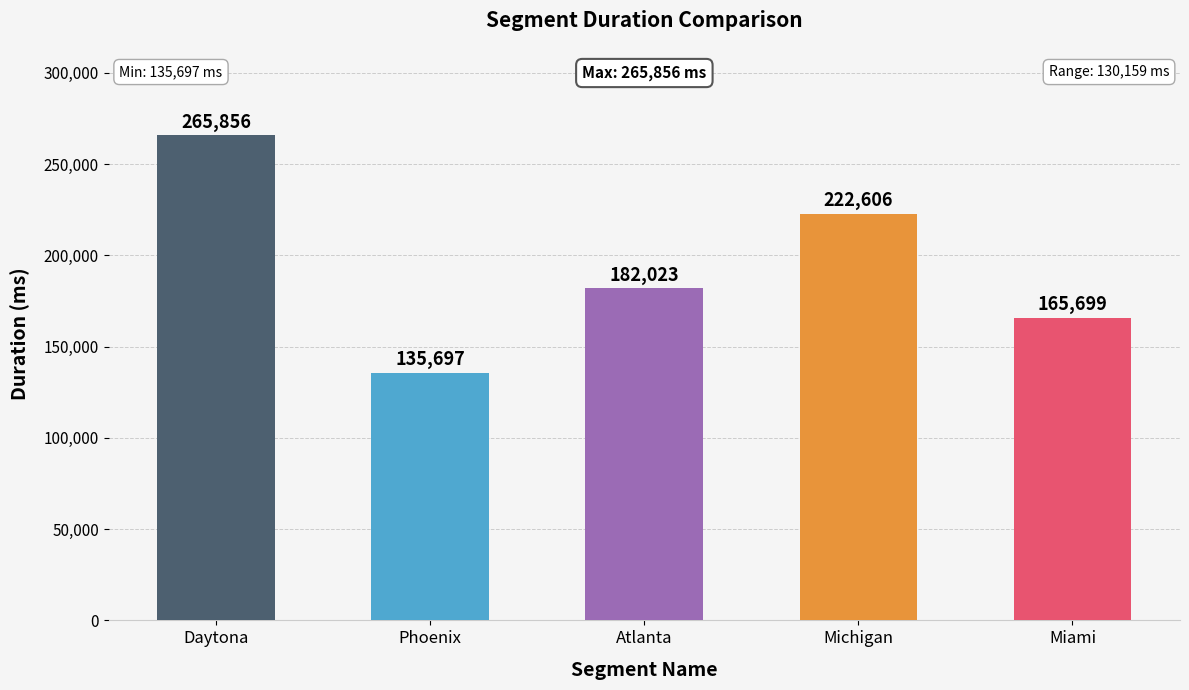

Is it true that the value at Phoenix is 135697?

True